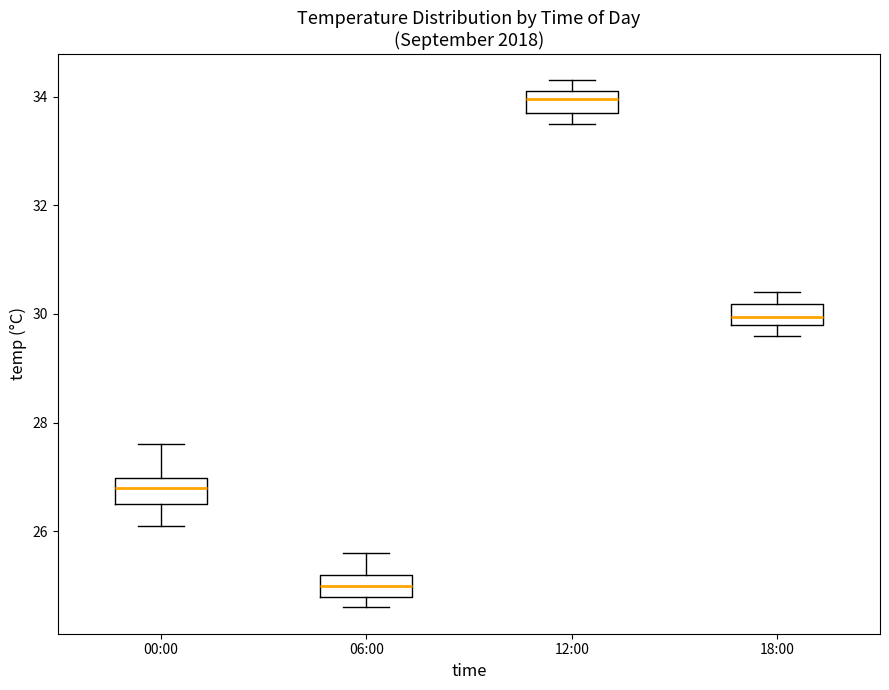

Where does the upper whisker of the box for 06:00 end on the y-axis? The values are not printed on the chart, so give them approximately, as read against the axis.

25.6